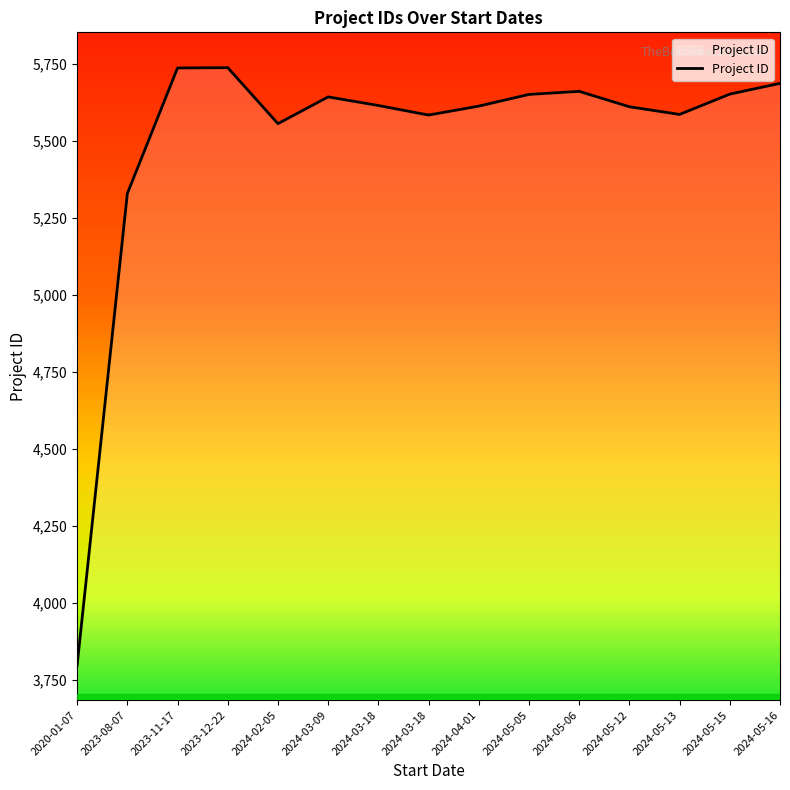

Which has a higher value, 2024-03-18 or 2023-11-17?

2023-11-17